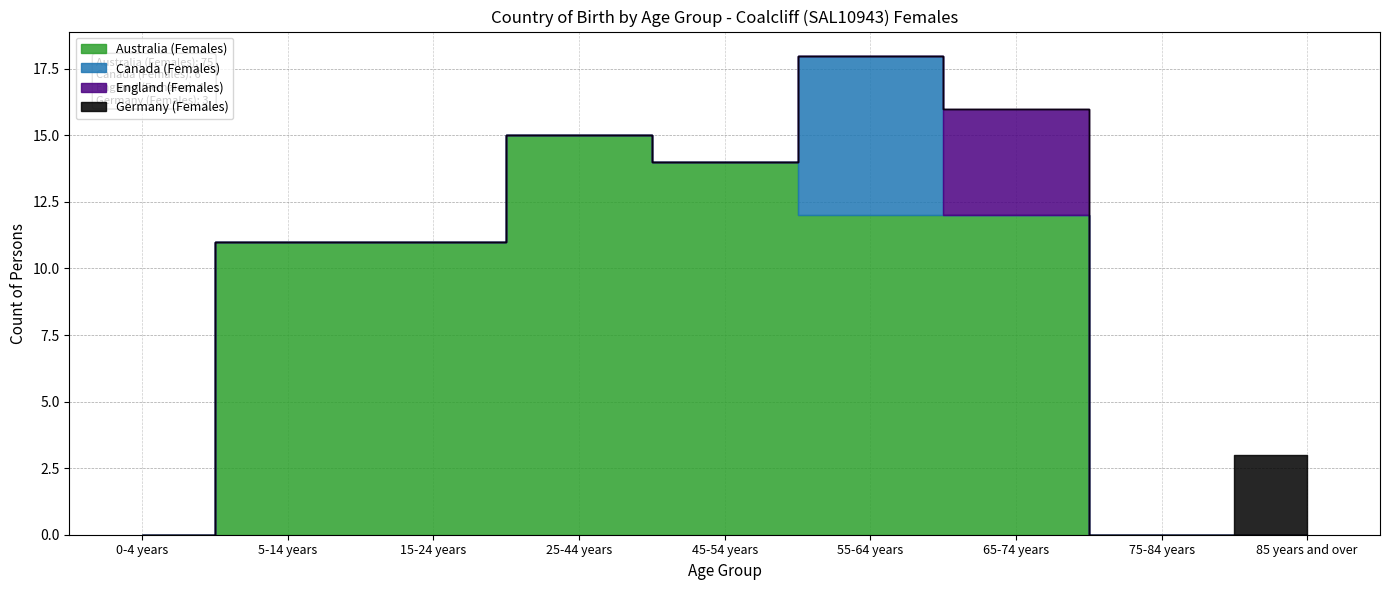

Rank the series at 25-44 years from highest to lowest value.

Australia (Females), Canada (Females), England (Females), Germany (Females)